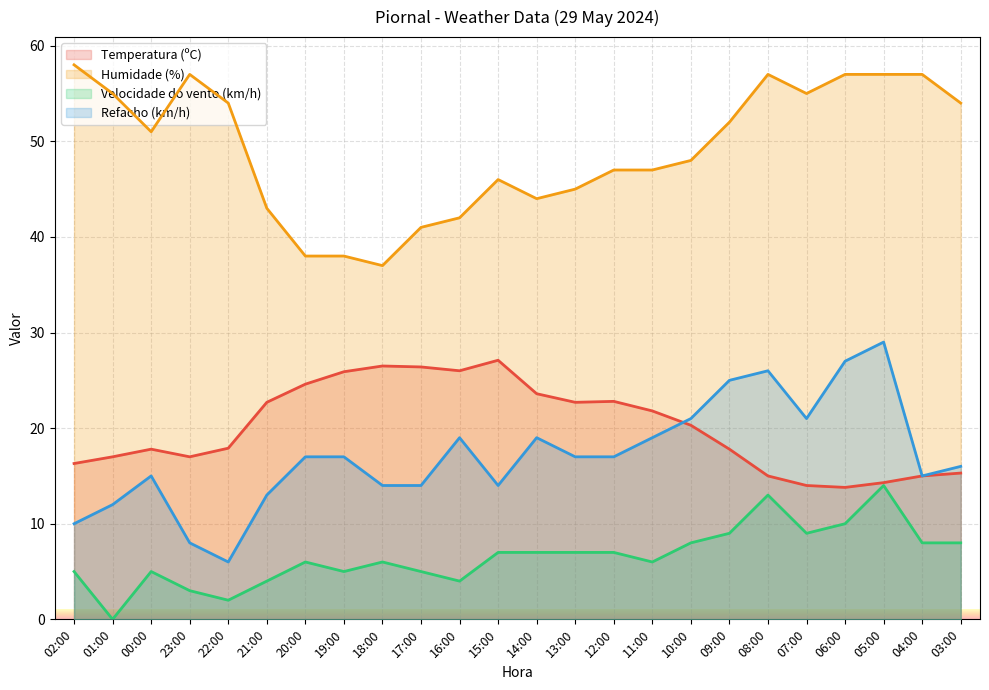

What is the label of the 5th point from the right?

07:00